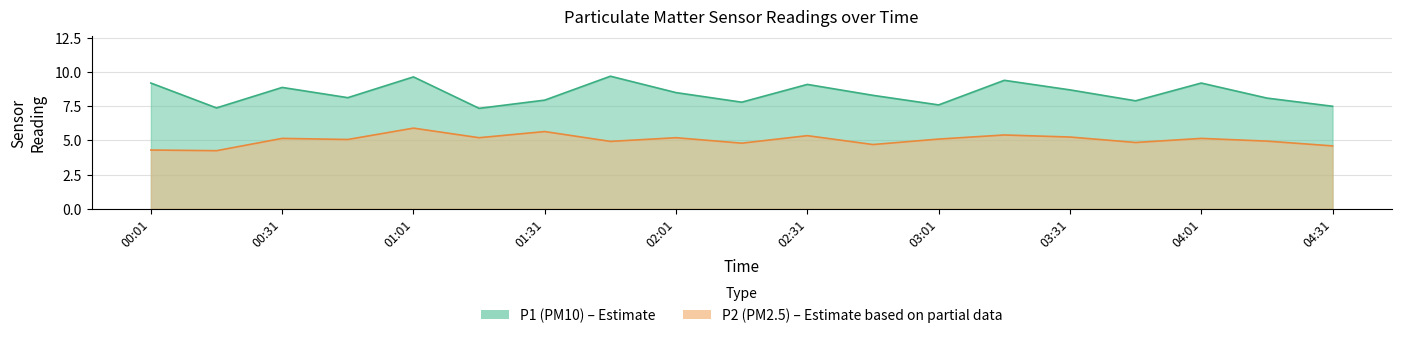

Rank the series at 02:16 from lowest to highest value.

P2, P1